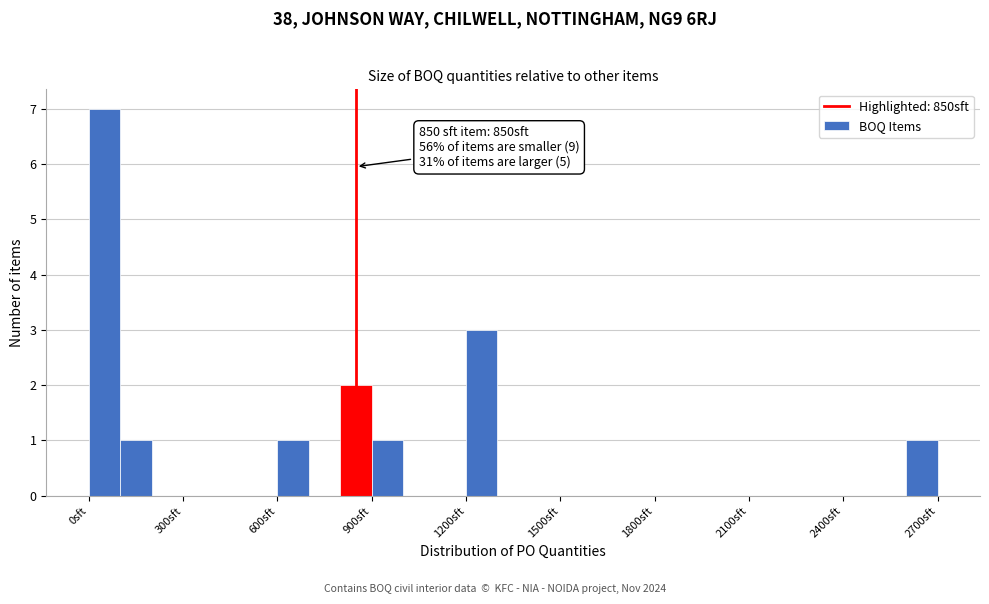

Around what value on the x-axis is the tallest bar? Give the approximate position of its centre, as read against the axis.

50